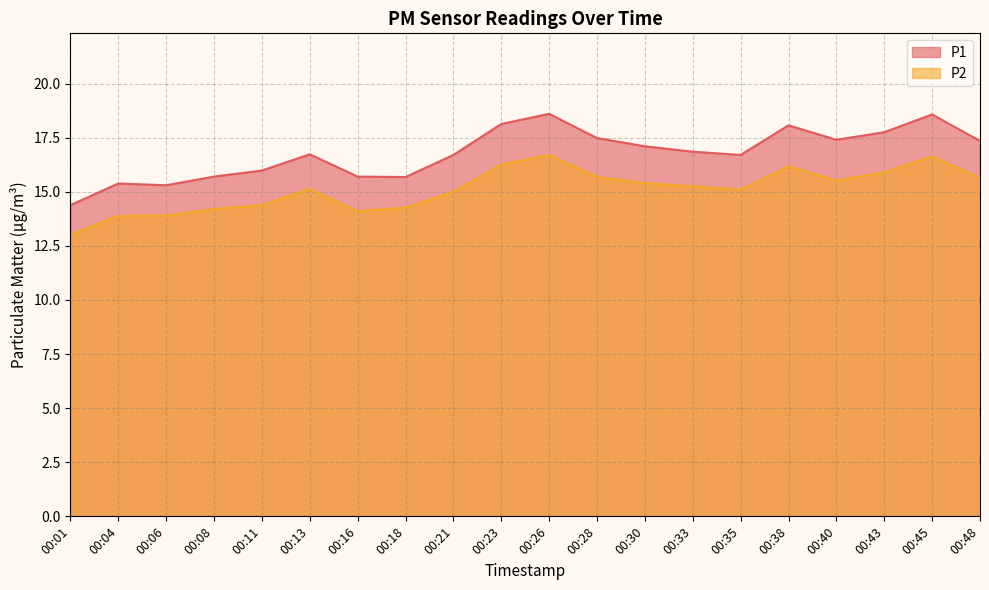

At which category is the sum across all series the highest?

00:26